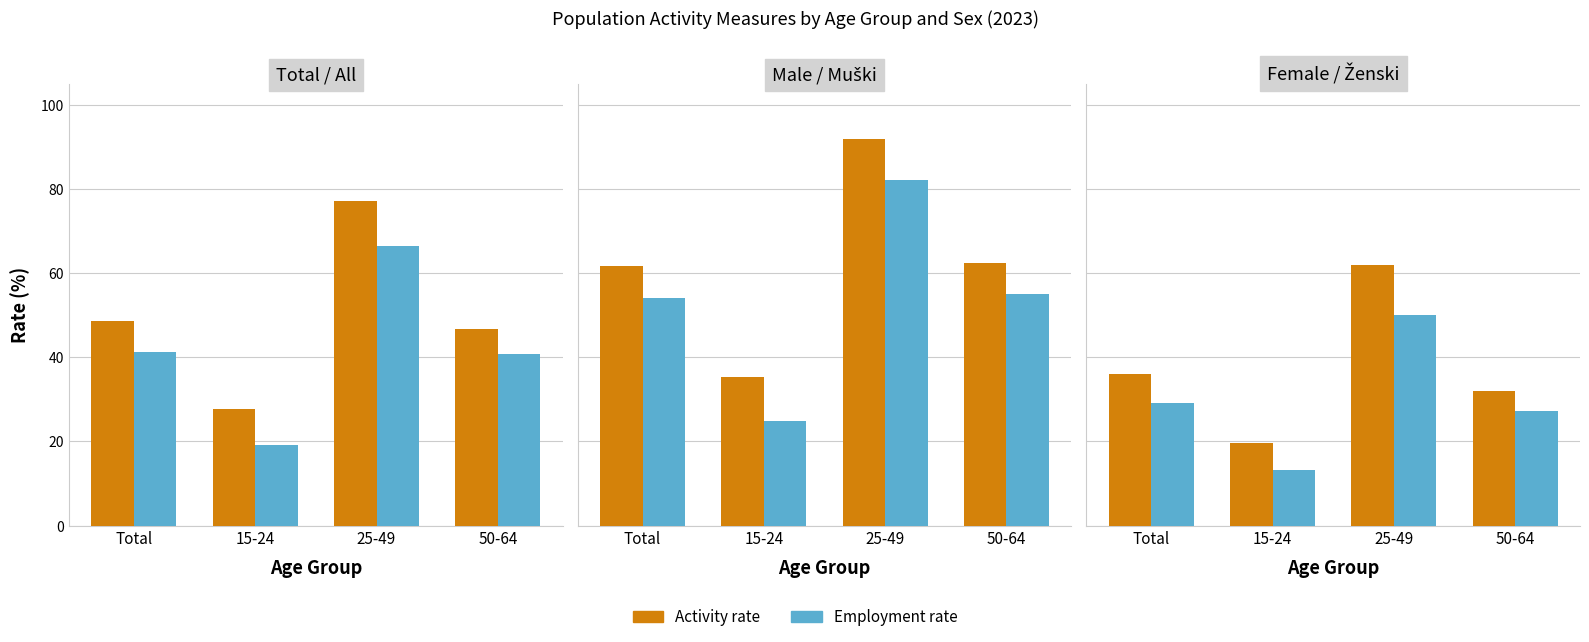

What is the spread (max minus min) of values at 50-64?

5.0